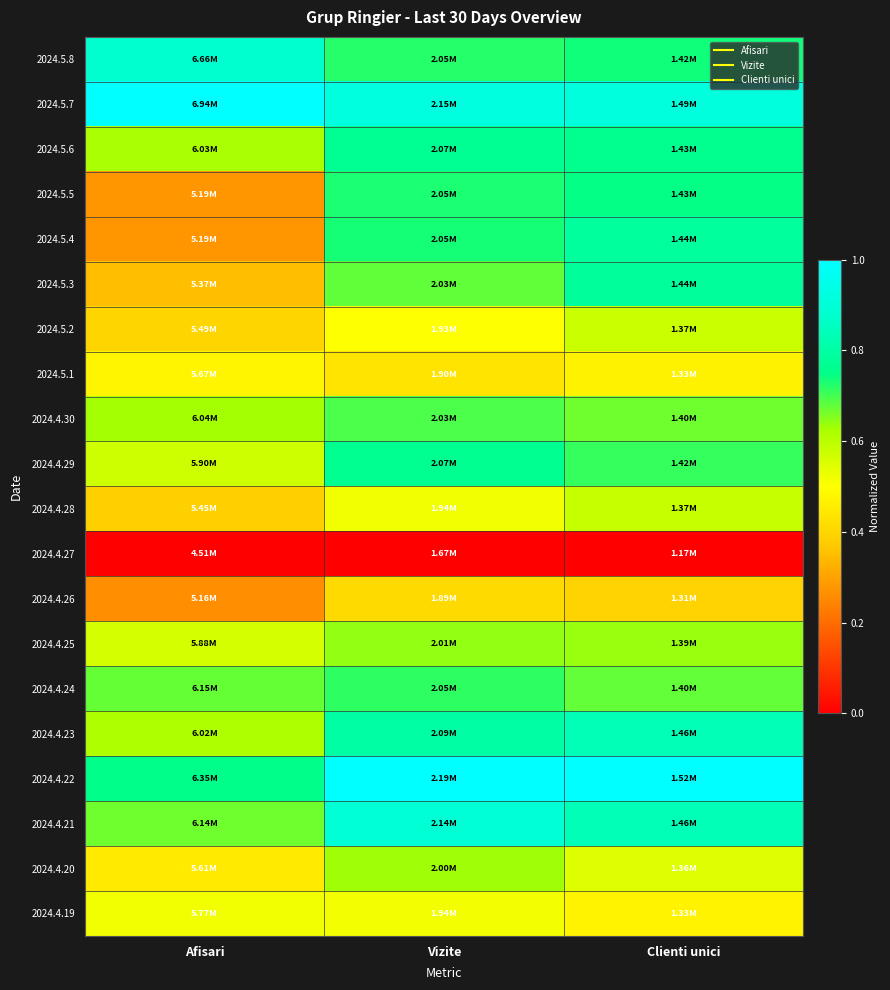

At which category is the sum across all series the highest?

Clienti unici